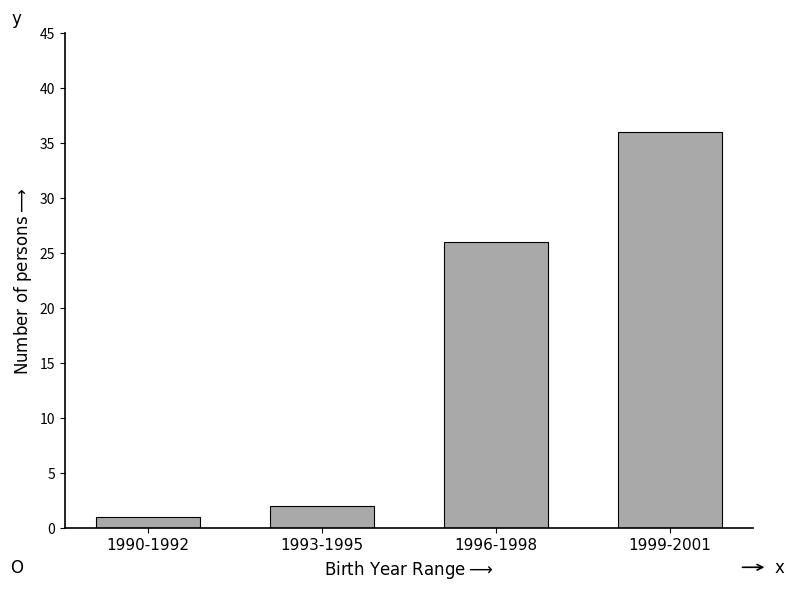

Reading left to right, list all the values displayed in this chart.

1990-1992=1	1993-1995=2	1996-1998=26	1999-2001=36